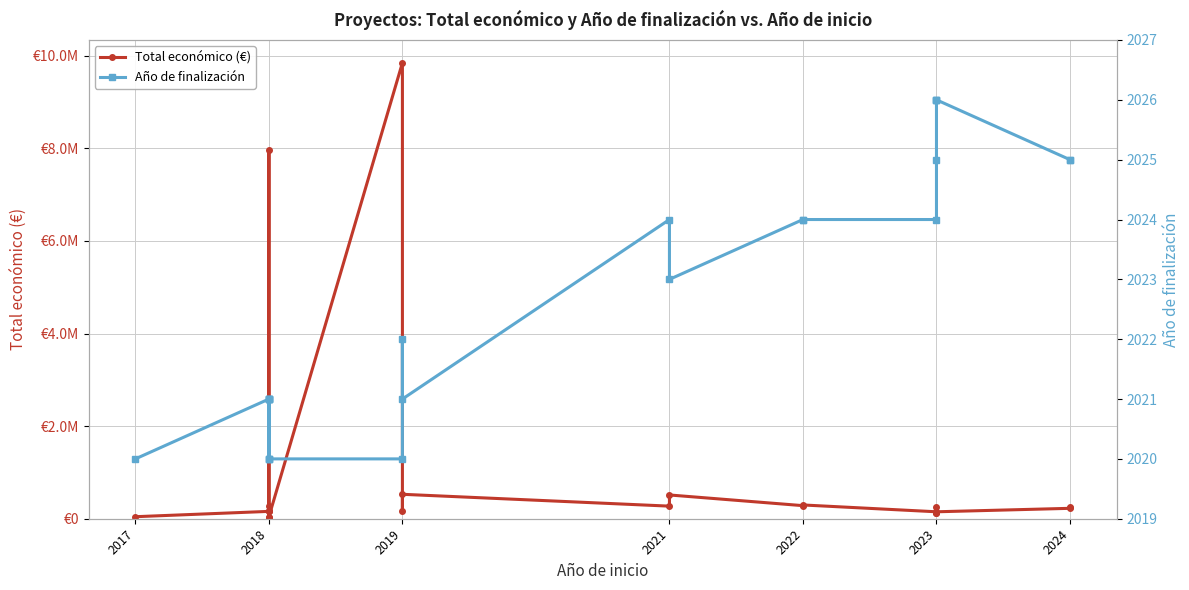

Reading left to right, transcribe all the data shown in this chart.

Total económico (€): 43769	158820	165000	165000	7967413	19478	280962	9573	42150	9847932	164995	527902	271917	513192	282580	297409	150000	255921	120000	120000	150000	224878	257770
Año de finalización: 2020	2021	2021	2021	2020	2020	2021	2021	2020	2020	2022	2021	2024	2023	2024	2024	2024	2025	2026	2026	2026	2025	2025